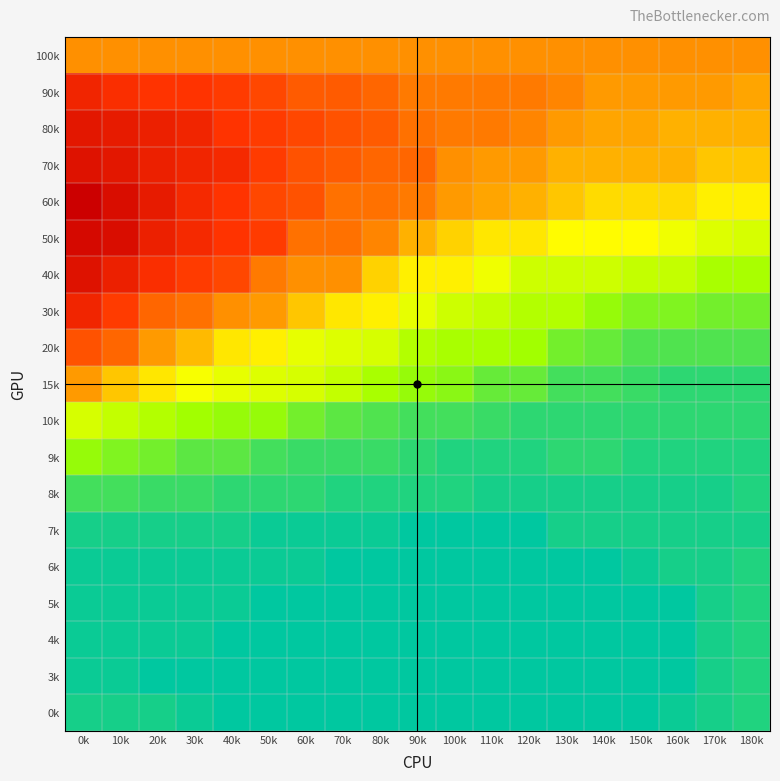

Rank the series by their maximum value, from lowest to highest.

7k, 6k, 5k, 4k, 3k, 0k, 8k, 9k, 10k, 15k, 100k, 20k, 90k, 30k, 80k, 70k, 40k, 50k, 60k